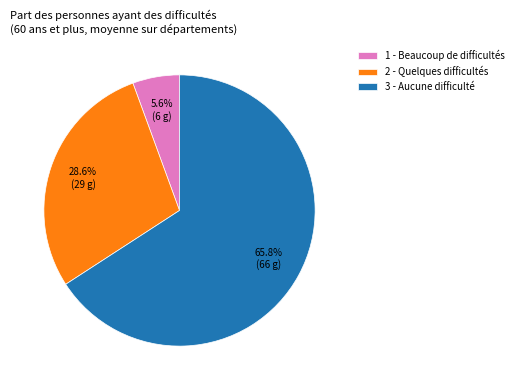

Which category accounts for the majority?

3 - Aucune difficulté